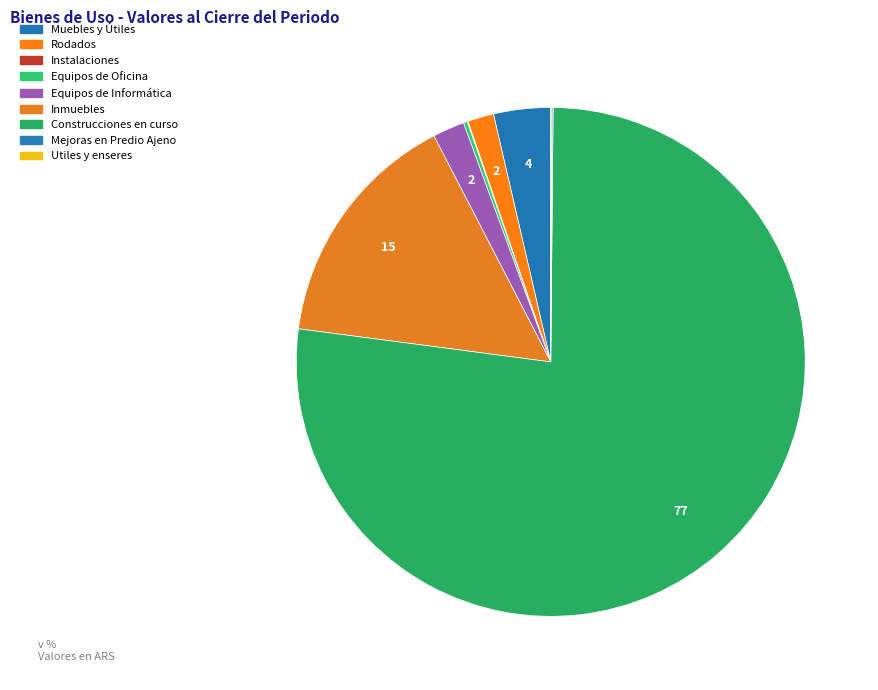

Which slice is the largest?

Construcciones en curso